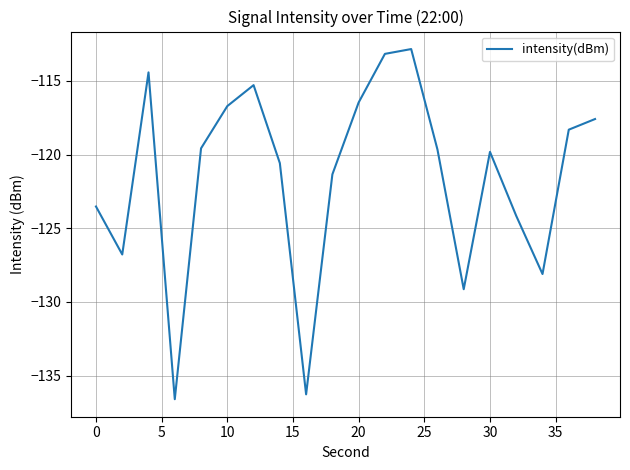

How many lines are shown in the chart?

1